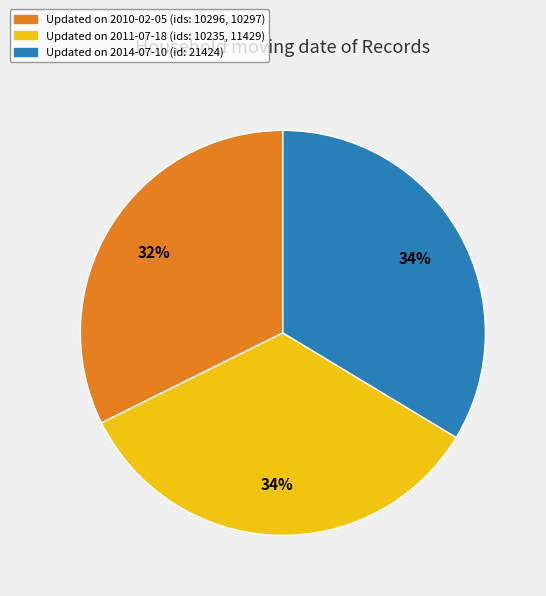

To the nearest percent, what is the average slice percentage?

33%